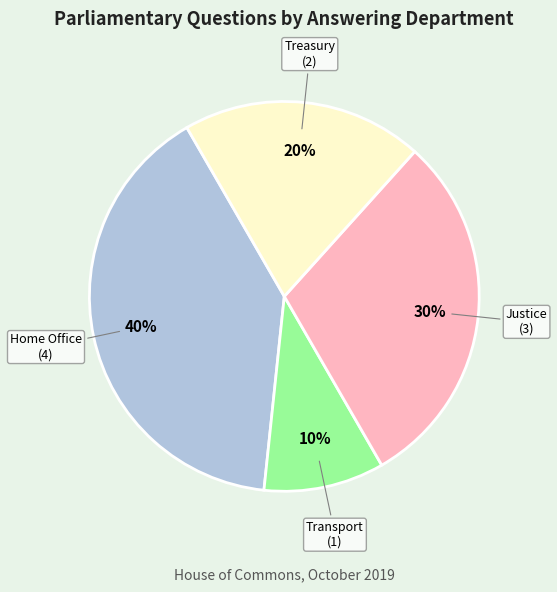

To the nearest percent, what portion does Home Office represent?

40%